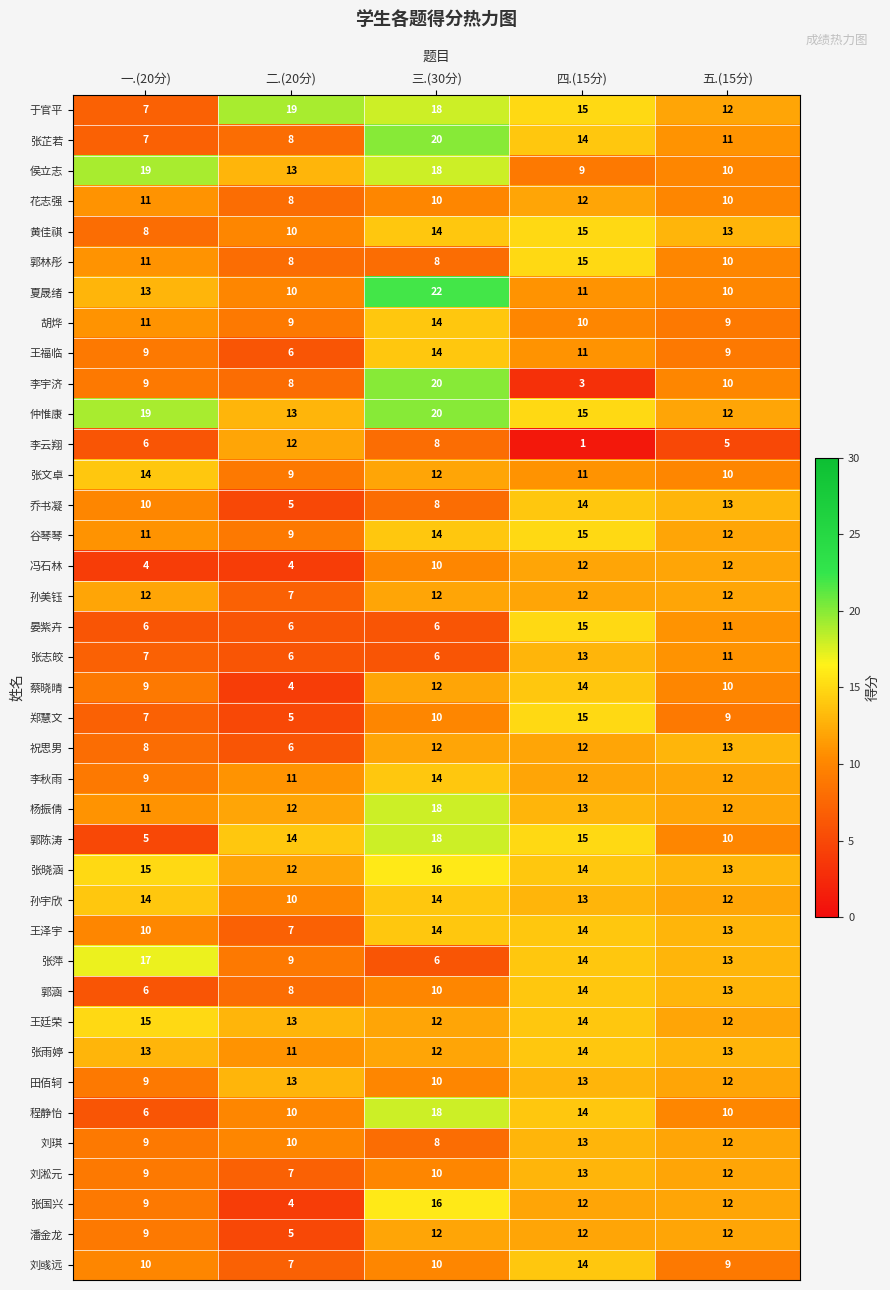

Which series has the largest total across all categories?

仲惟康